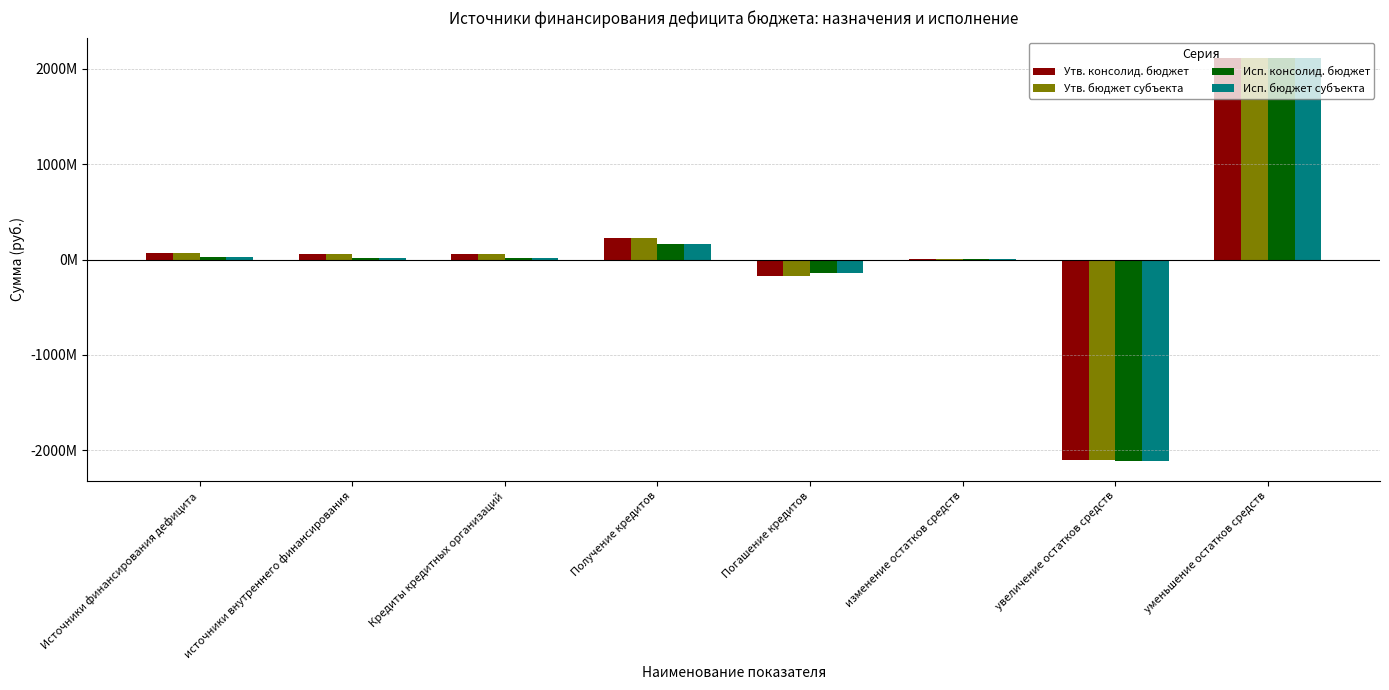

What are all the series names shown in the legend?

Утв. консолид. бюджет, Утв. бюджет субъекта, Исп. консолид. бюджет, Исп. бюджет субъекта